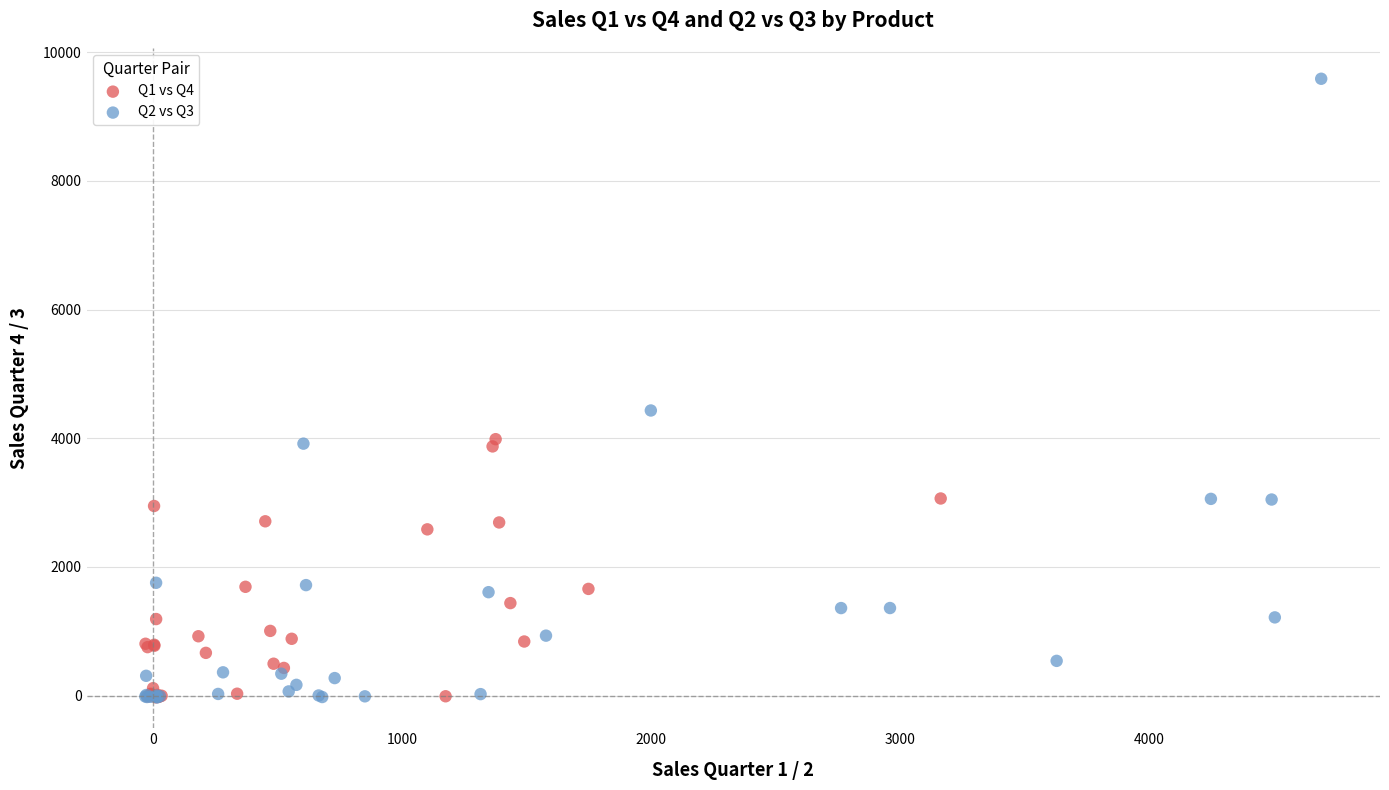

What are all the series names shown in the legend?

Q1 vs Q4, Q2 vs Q3